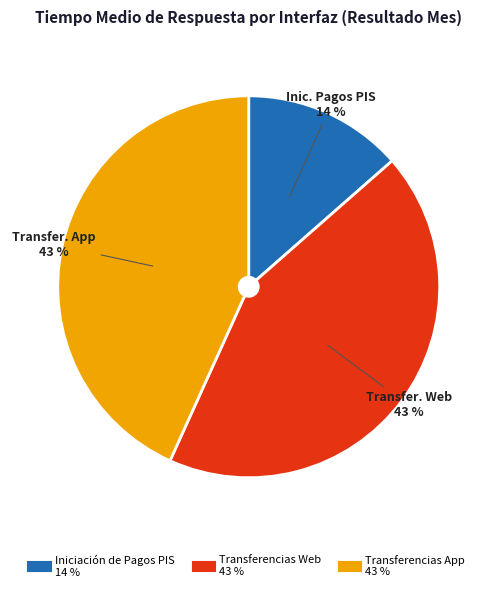

Count the number of slices in the pie.

3